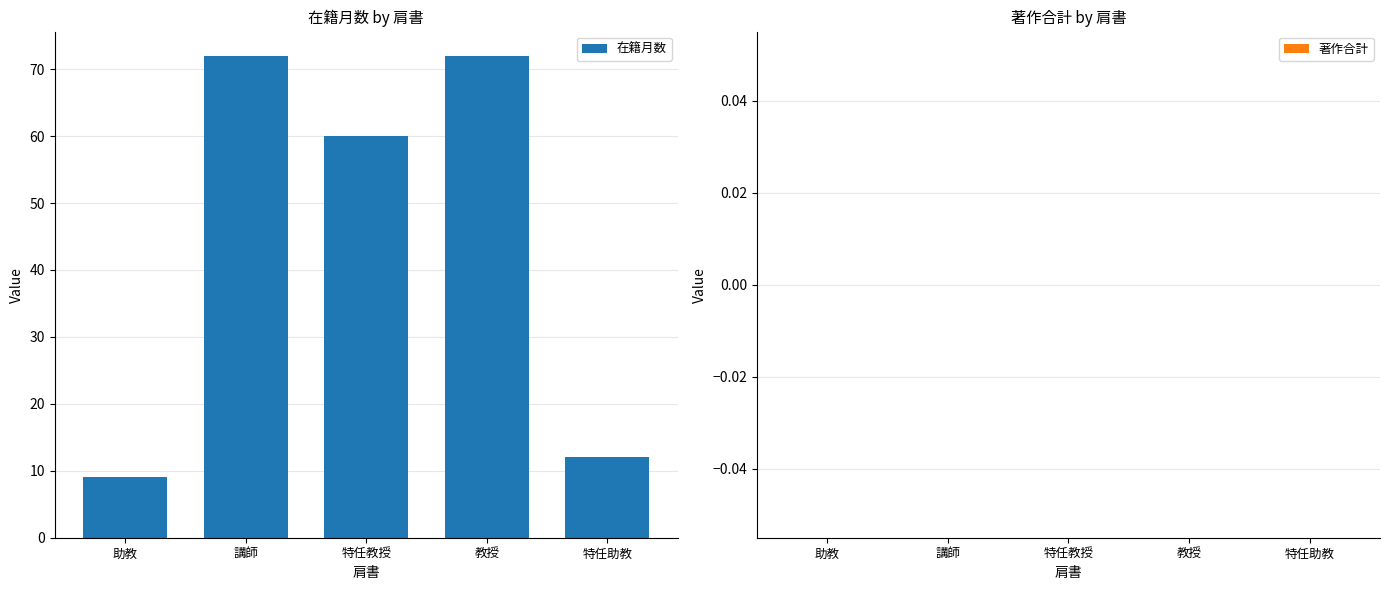

Are the bars horizontal?

No